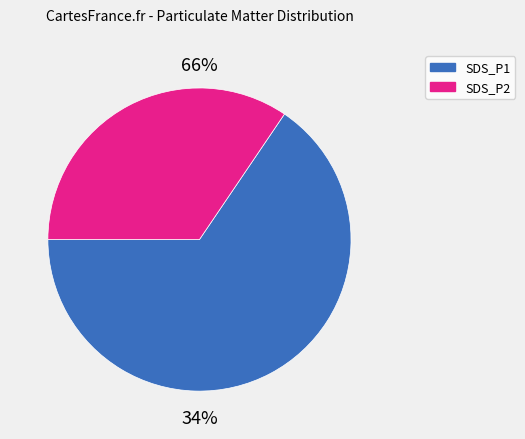

Which category has the biggest portion of the pie?

SDS_P1